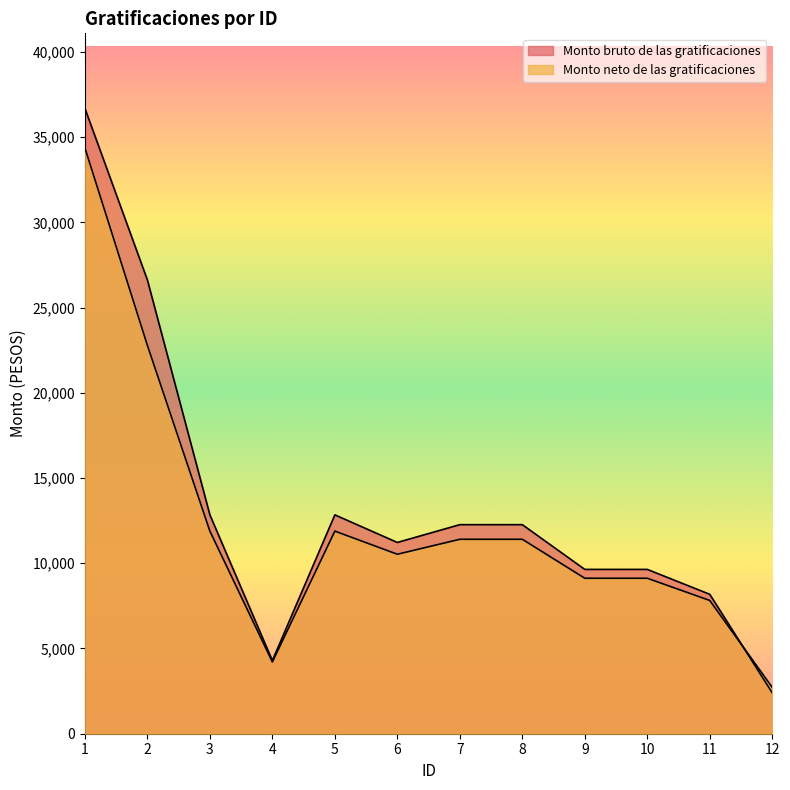

What is the spread (max minus min) of values at 12?

319.6